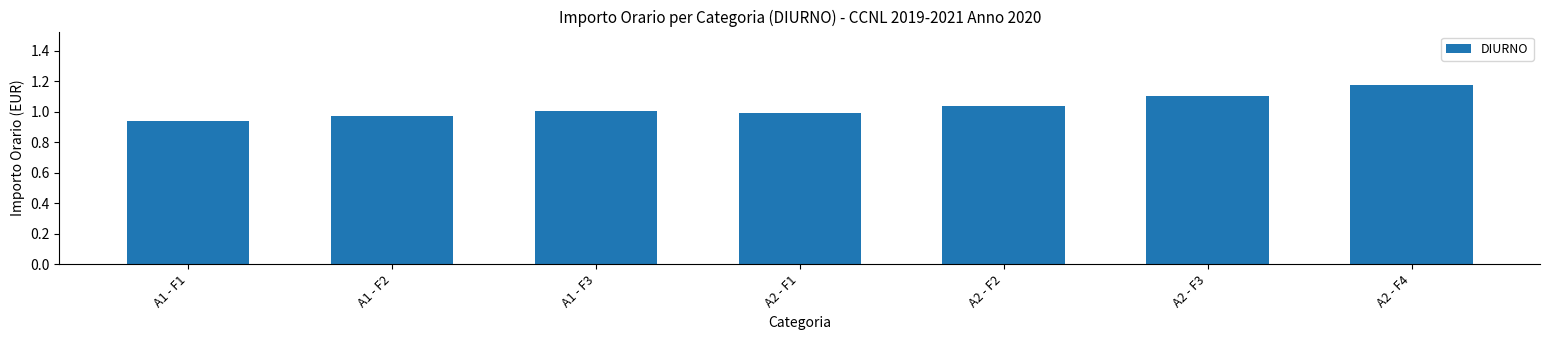

Which has a higher value, A1 - F1 or A2 - F3?

A2 - F3